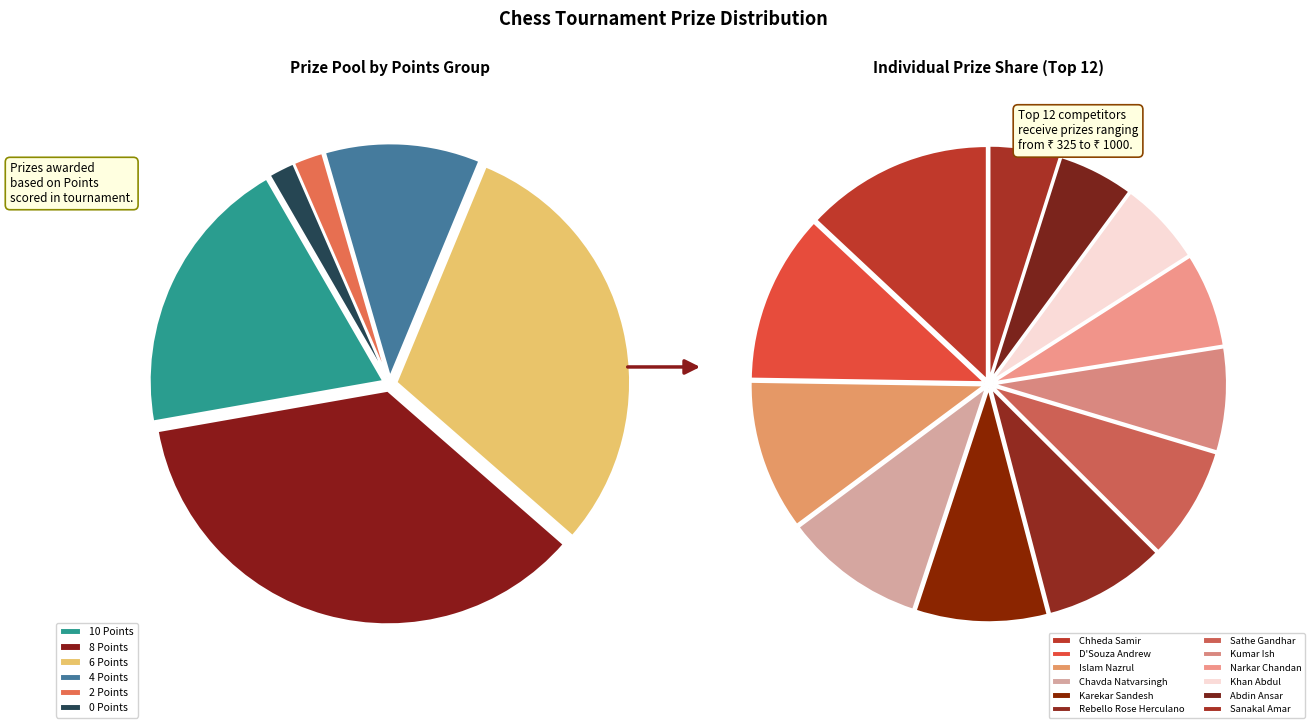

Do Islam Nazrul and Naik Parth together represent more than half of the pie?

No